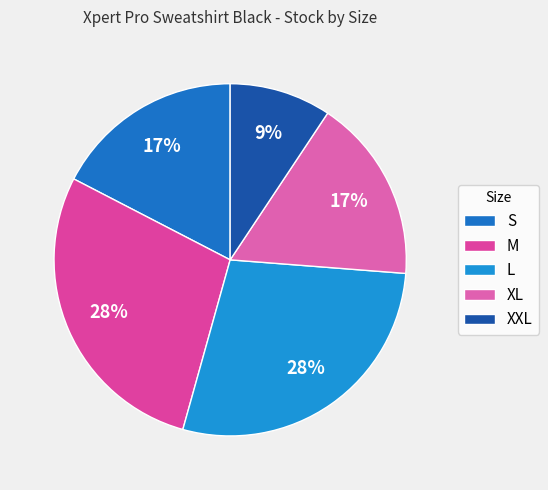

What is the smallest slice in the pie chart?

XXL